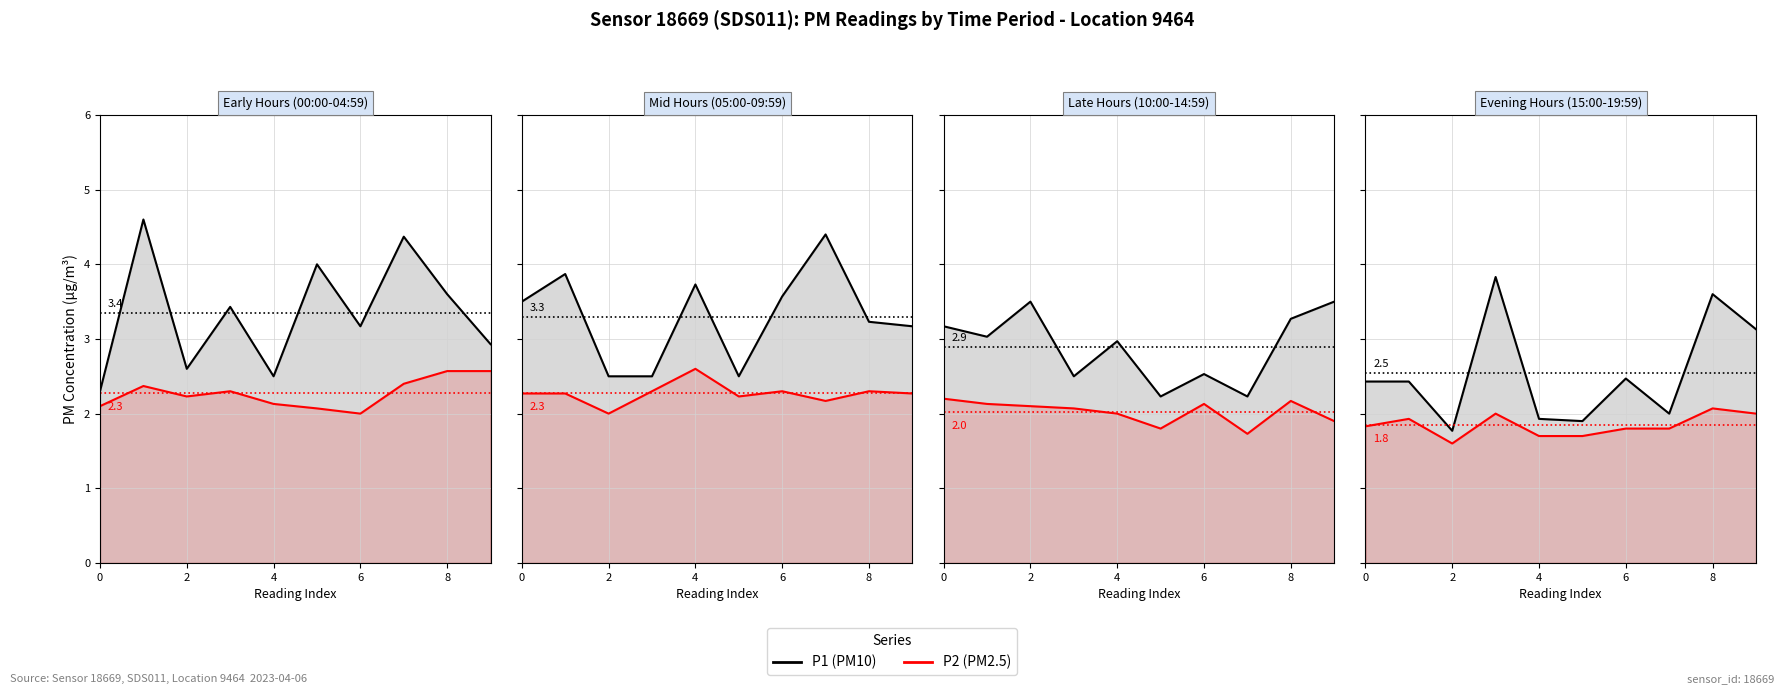

What is the sum of the P1 (PM10) values at 2 and 8?

6.0